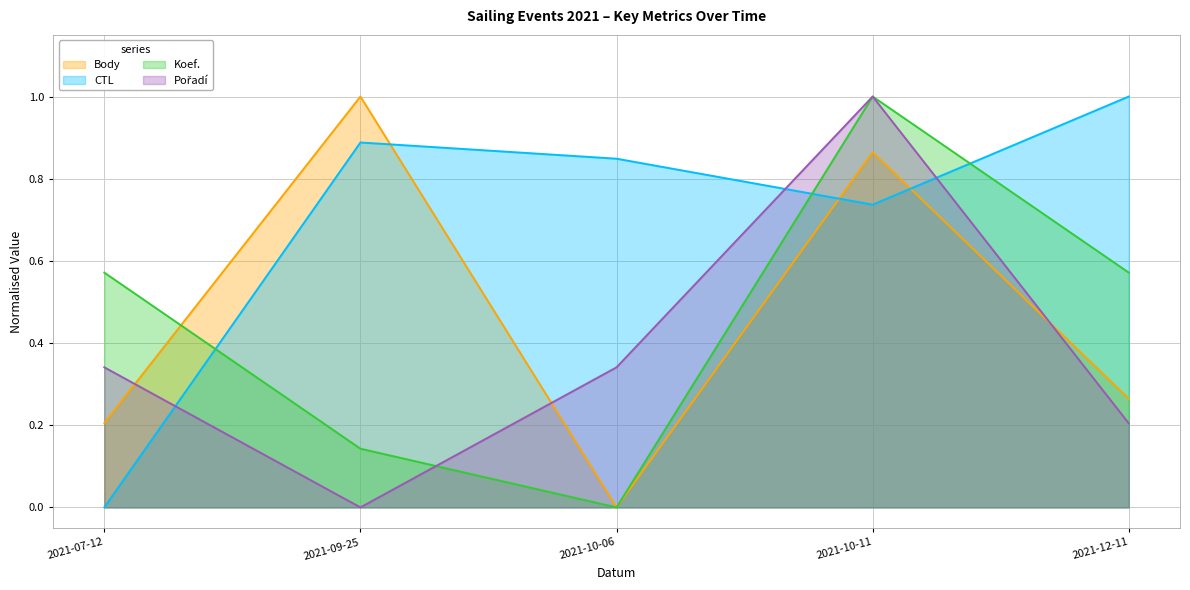

Which has a higher value, 2021-12-11 or 2021-09-25?

2021-09-25